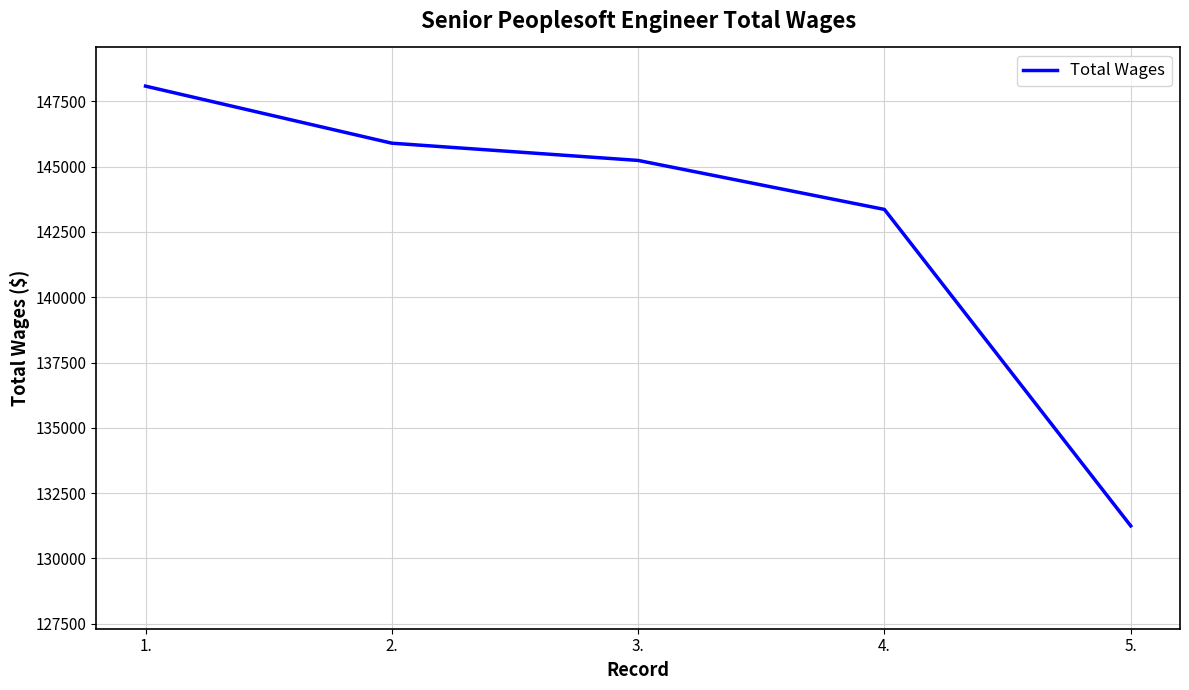

Which label corresponds to the smallest value in the chart?

5.